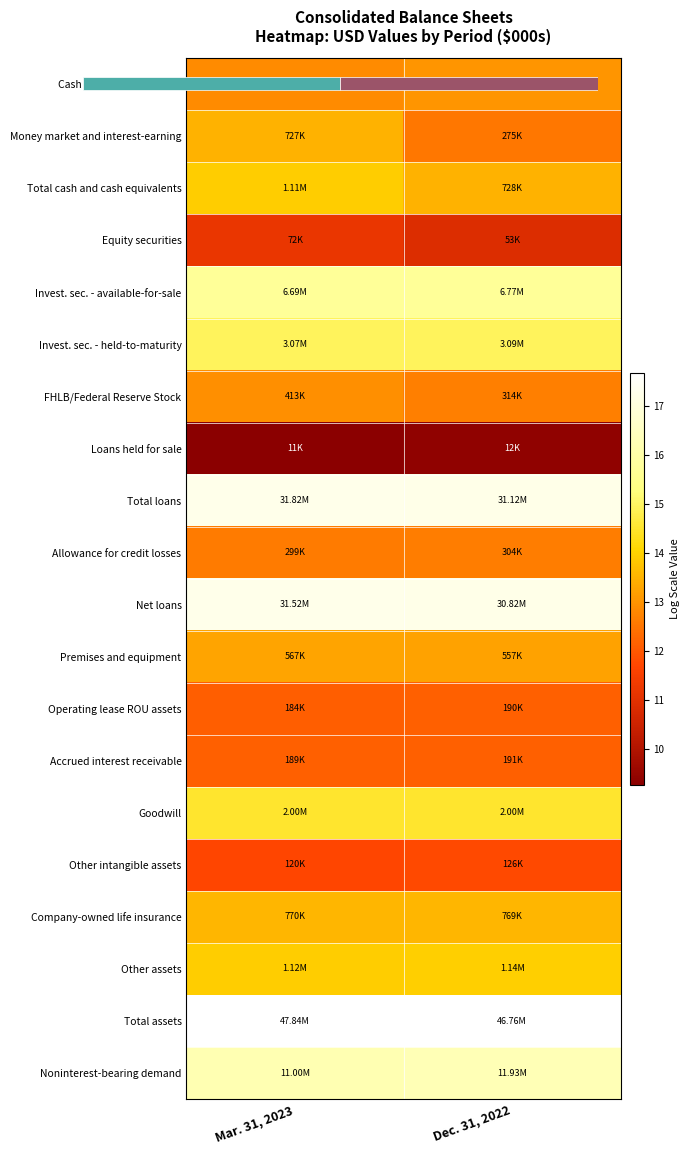

How many distinct data groups are displayed?

20